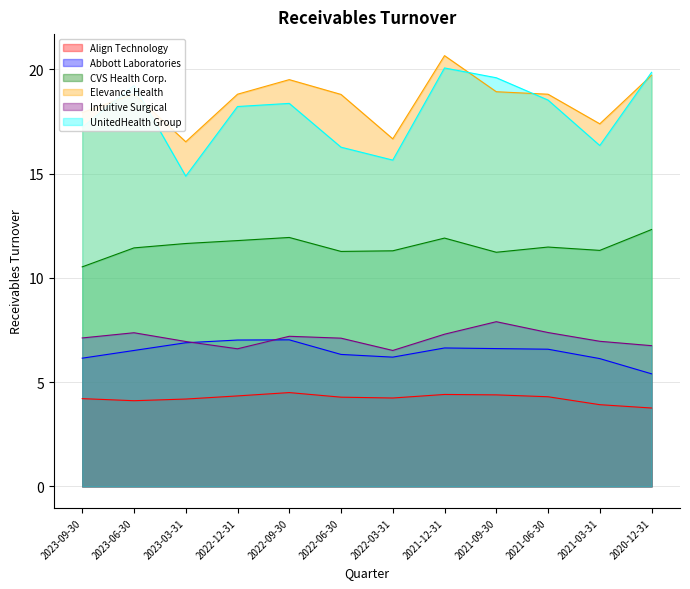

At which category is the sum across all series the highest?

2021-12-31